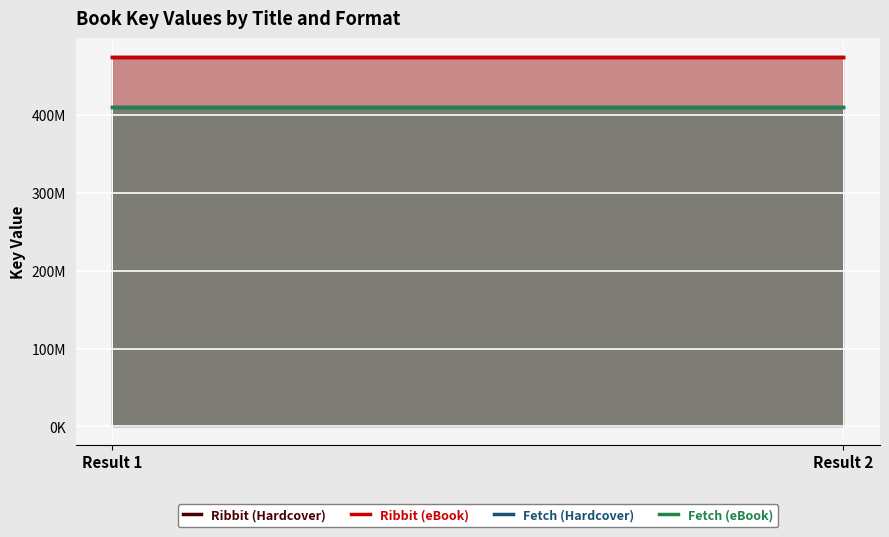

Reading right to left, what are all the values shown in this chart?

Ribbit (Hardcover): Result 2=474926622	Result 1=474926622
Ribbit (eBook): Result 2=474926622	Result 1=474926622
Fetch (Hardcover): Result 2=410473732	Result 1=410473732
Fetch (eBook): Result 2=410473732	Result 1=410473732